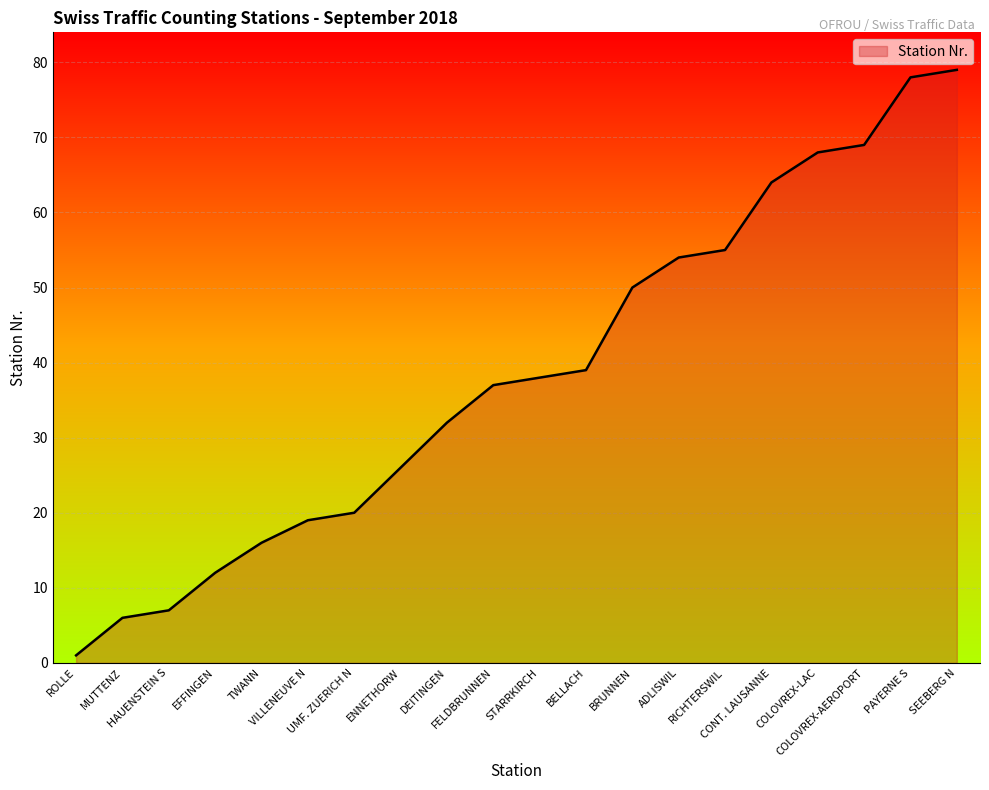

What position from the right is DEITINGEN?

12